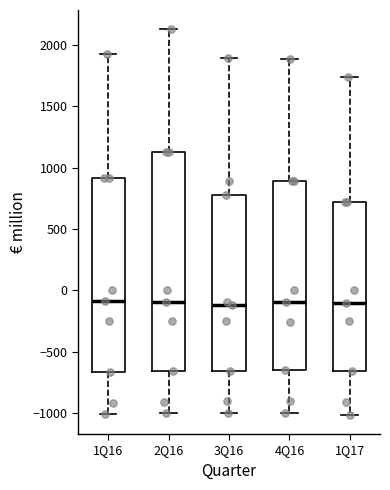

Reading left to right, read every box against the y-axis: the position of its median line, the range the box covers, and the ends of its whiskers. The values are not printed on the chart, so give them approximately, as read against the axis.

1Q16: median -100, box -650 to 900, whiskers -1000 to 1900
2Q16: median -100, box -650 to 1150, whiskers -1000 to 2150
3Q16: median -100, box -650 to 750, whiskers -1000 to 1900
4Q16: median -100, box -650 to 900, whiskers -1000 to 1900
1Q17: median -100, box -650 to 700, whiskers -1000 to 1750